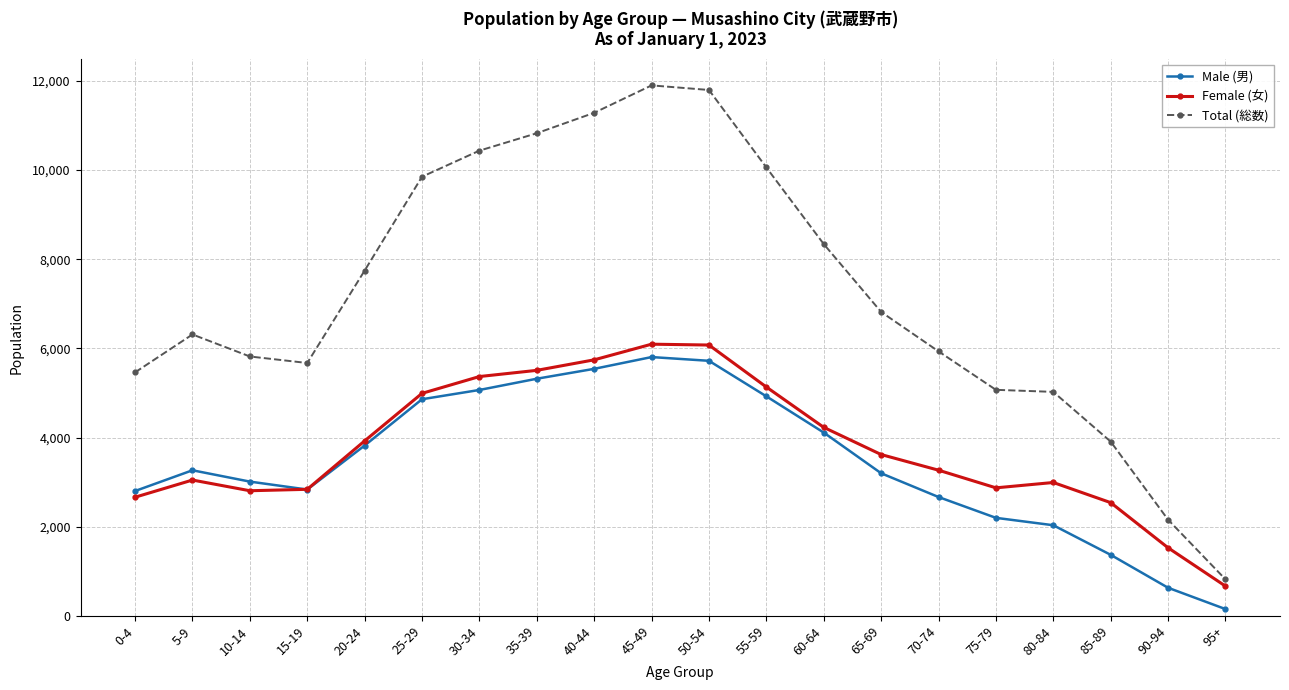

True or false: Female (女) and Total (総数) cross at least once.

False